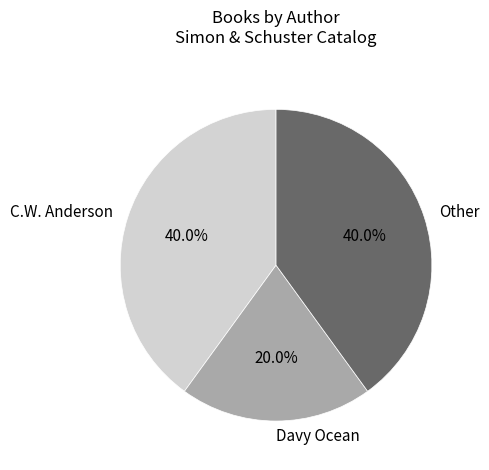

What percentage do Davy Ocean and Other together represent?

60.0%